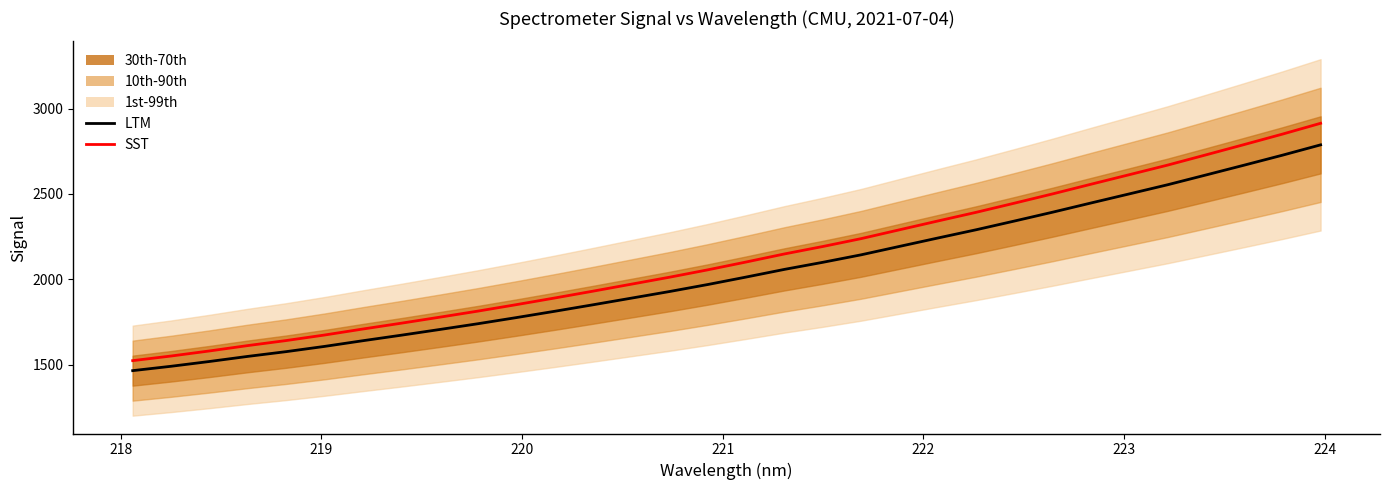

True or false: SST and LTM cross at least once.

False